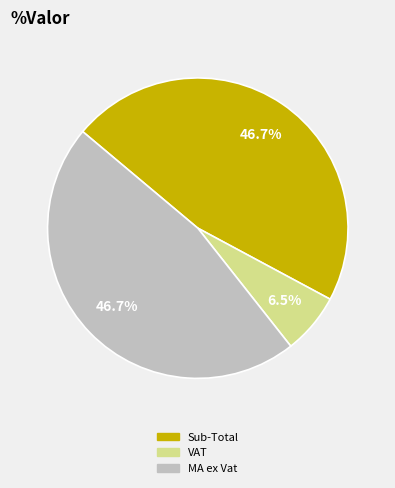

Does any single category account for the majority?

No